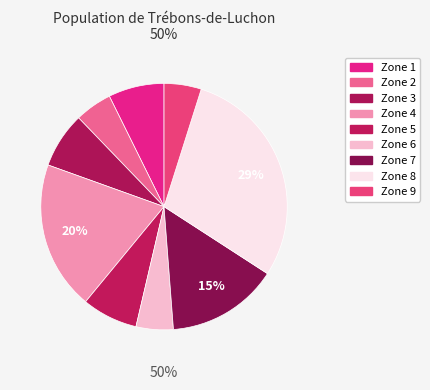

Does any single category account for the majority?

No